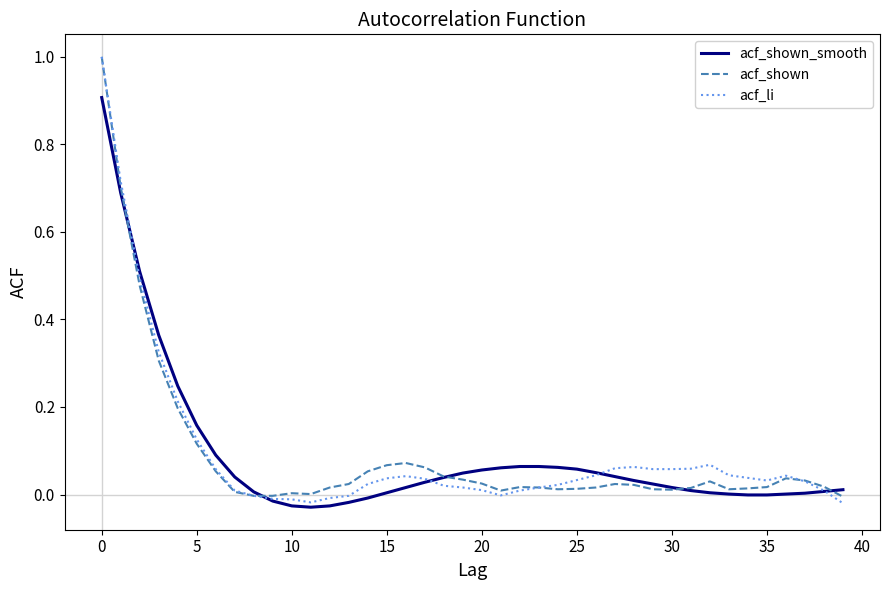

Which series has the largest range (max minus min)?

acf_li